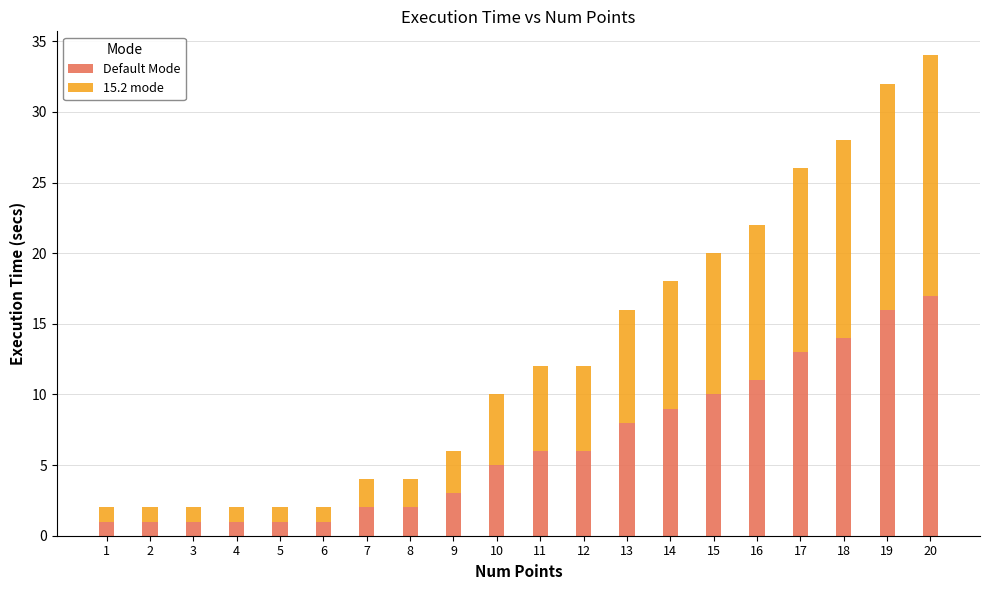

The value of Default Mode at 15 is 15. True or false?

False